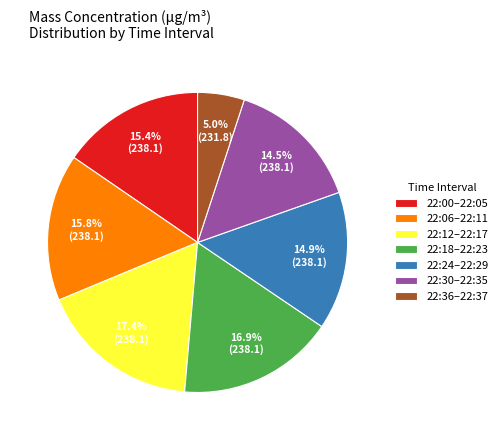

Approximately how many times larger is the value at 22:00–22:05 compared to 22:12–22:17?

0.9